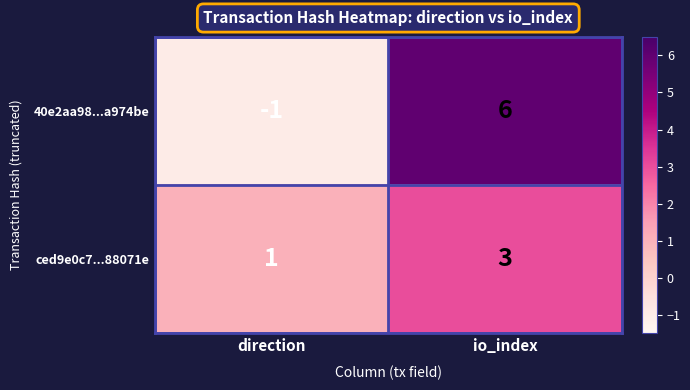

What is the difference between the 40e2aa98...a974be values at direction and io_index?

7